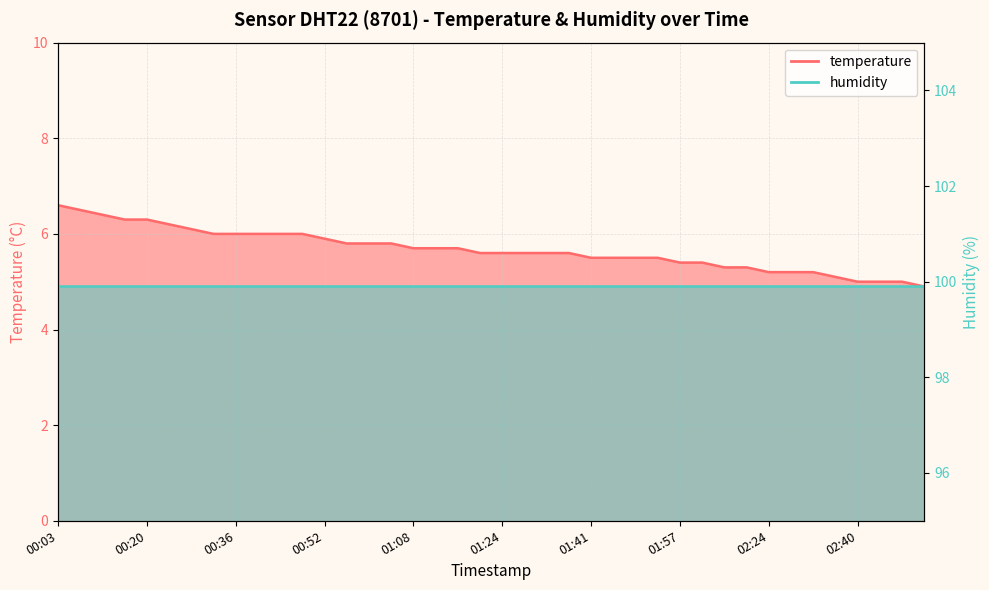

Reading left to right, transcribe all the data shown in this chart.

6.6	6.5	6.4	6.3	6.3	6.2	6.1	6.0	6.0	6.0	6.0	6.0	5.9	5.8	5.8	5.8	5.7	5.7	5.7	5.6	5.6	5.6	5.6	5.6	5.5	5.5	5.5	5.5	5.4	5.4	5.3	5.3	5.2	5.2	5.2	5.1	5.0	5.0	5.0	4.9